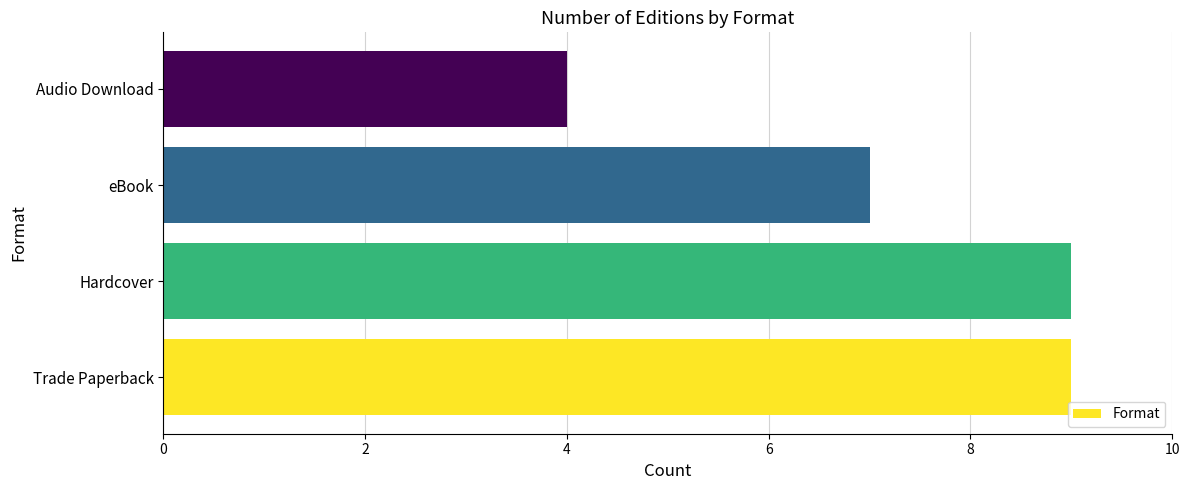

Reading bottom to top, transcribe all the data shown in this chart.

9	9	7	4